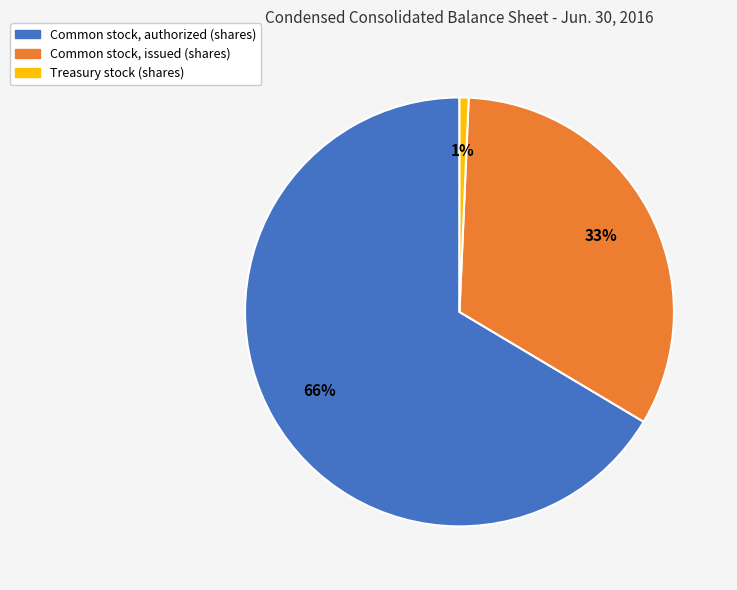

To the nearest percent, what is the difference between the Treasury stock (shares) and Common stock, issued (shares) slice percentages?

32%